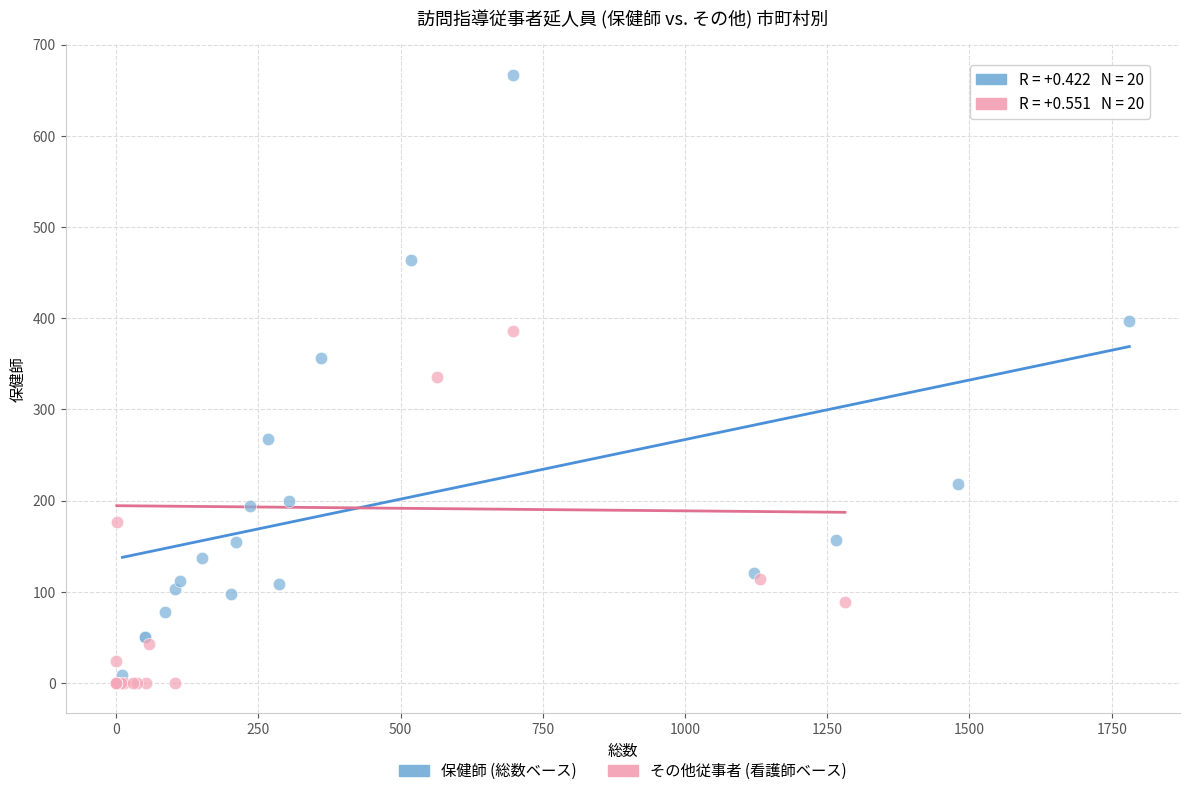

Which series has the widest spread of Y values?

保健師 (総数ベース)